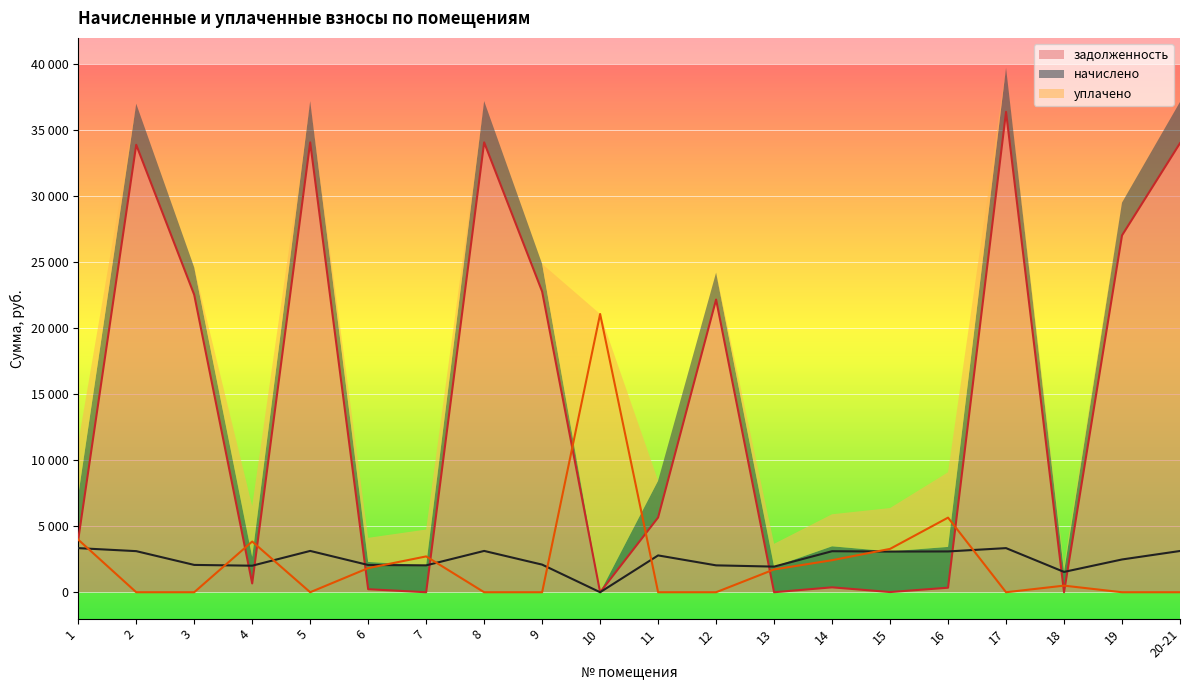

At which category is the sum across all series the highest?

17